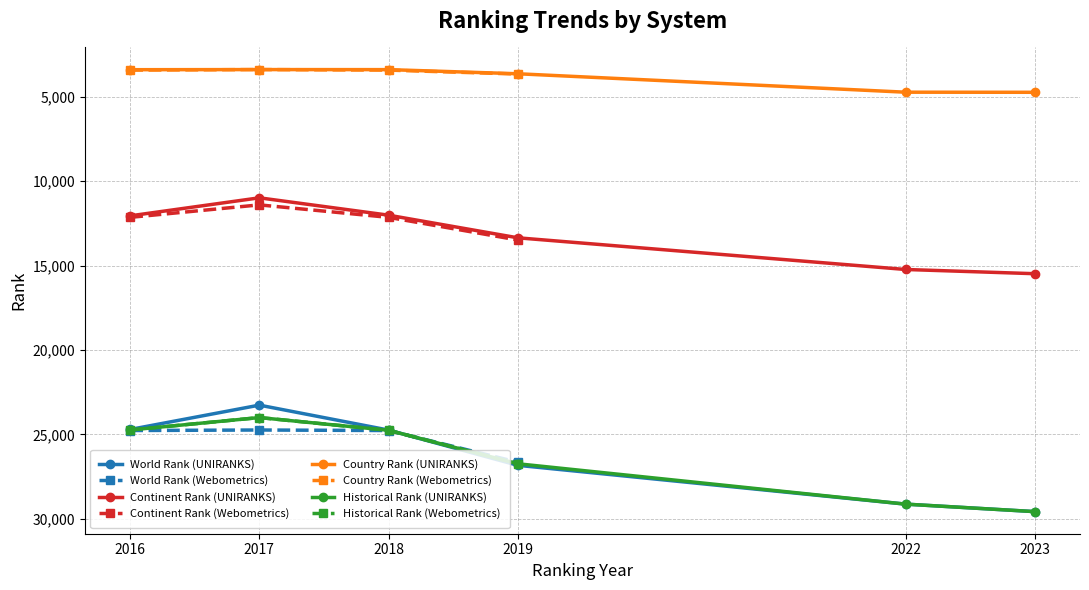

Reading right to left, list all the values displayed in this chart.

world rank: 26654	24777	24745	24776	29582	29138	26838	24750	23271	24713
continent rank: 13485	12143	11403	12143	15482	15232	13355	12014	10985	12053
country rank: 3650	3417	3383	3417	4731	4725	3633	3388	3385	3392
historical rank: 26746	24763	24008	24744	29582	29138	26746	24763	24008	24744